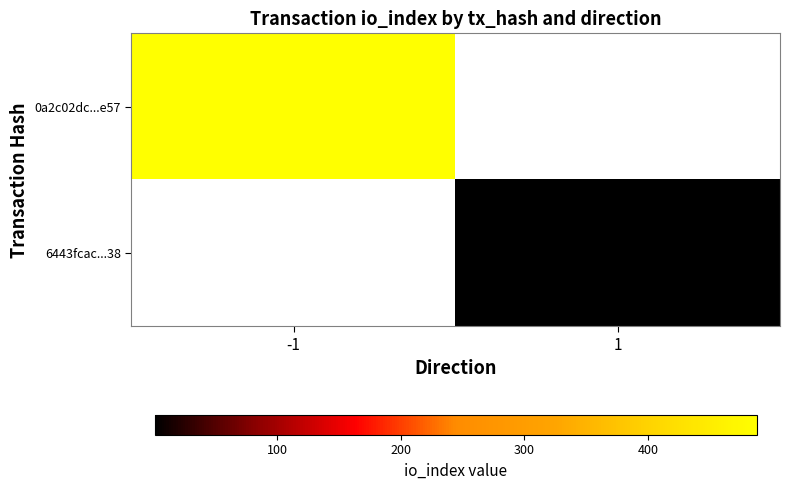

Read the 6443fcac...38 value at 1.

1.0